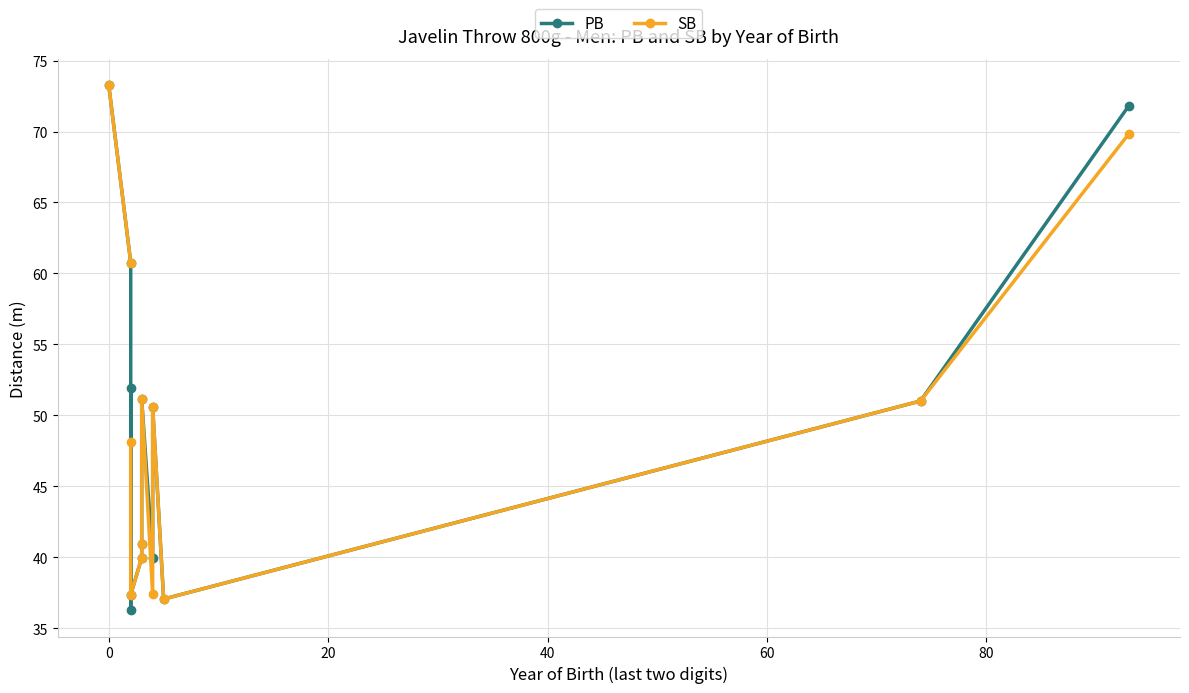

Which series has the largest range (max minus min)?

PB